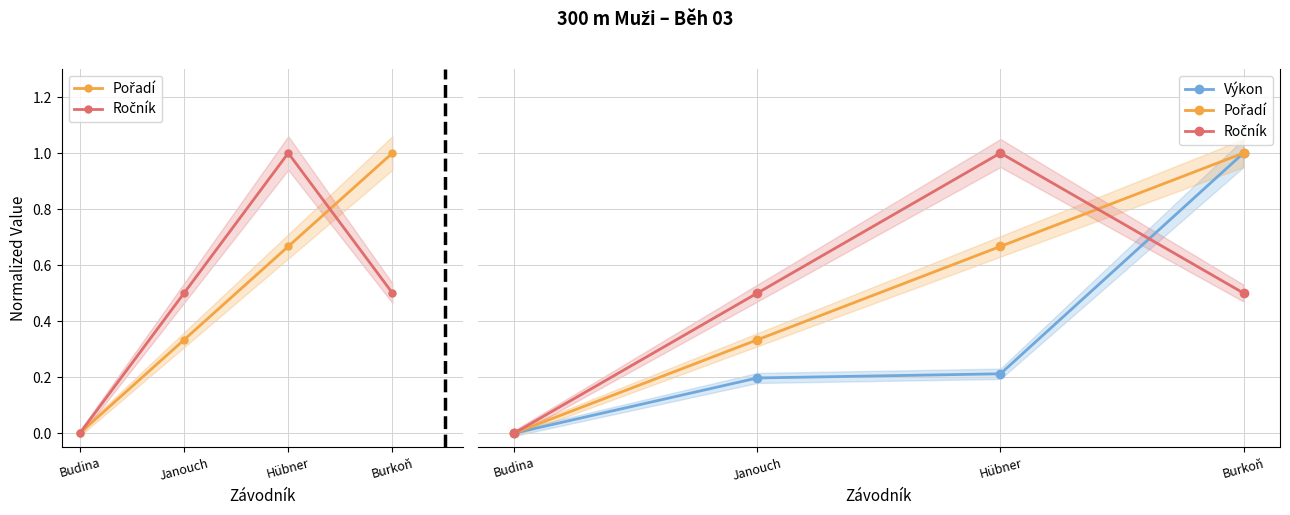

Which label corresponds to the largest value in the chart?

Burkoň